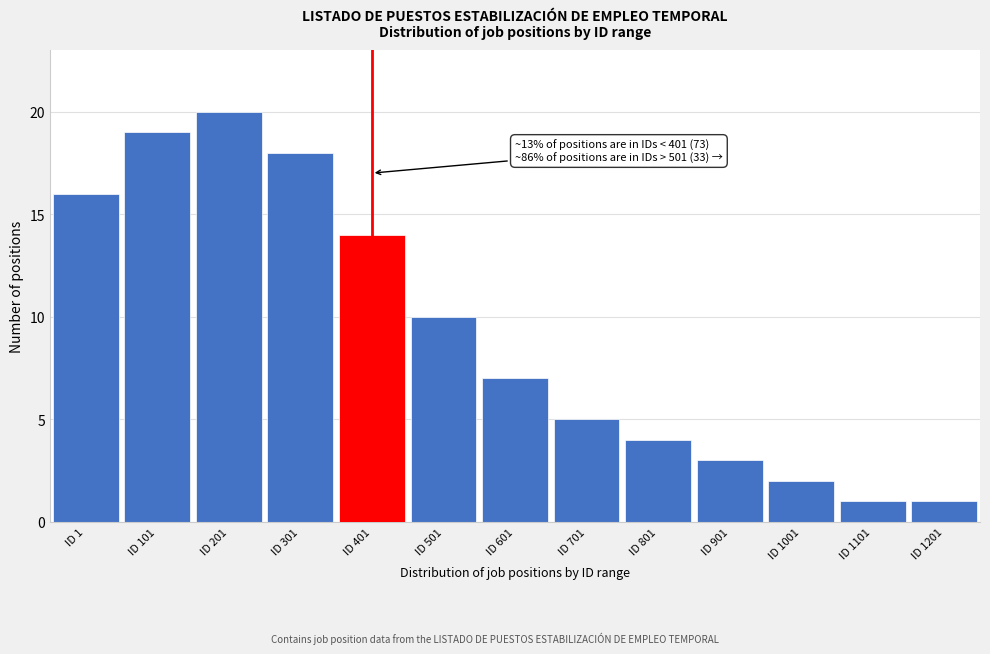

Reading left to right, what are all the values shown in this chart?

16	19	20	18	14	10	7	5	4	3	2	1	1